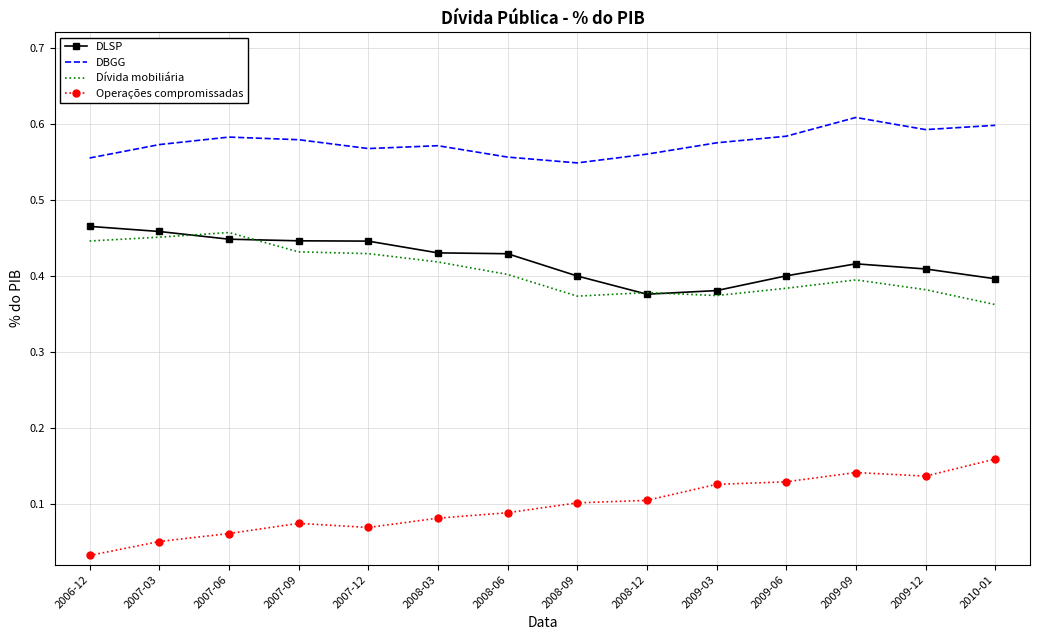

True or false: DBGG and DLSP cross at least once.

False